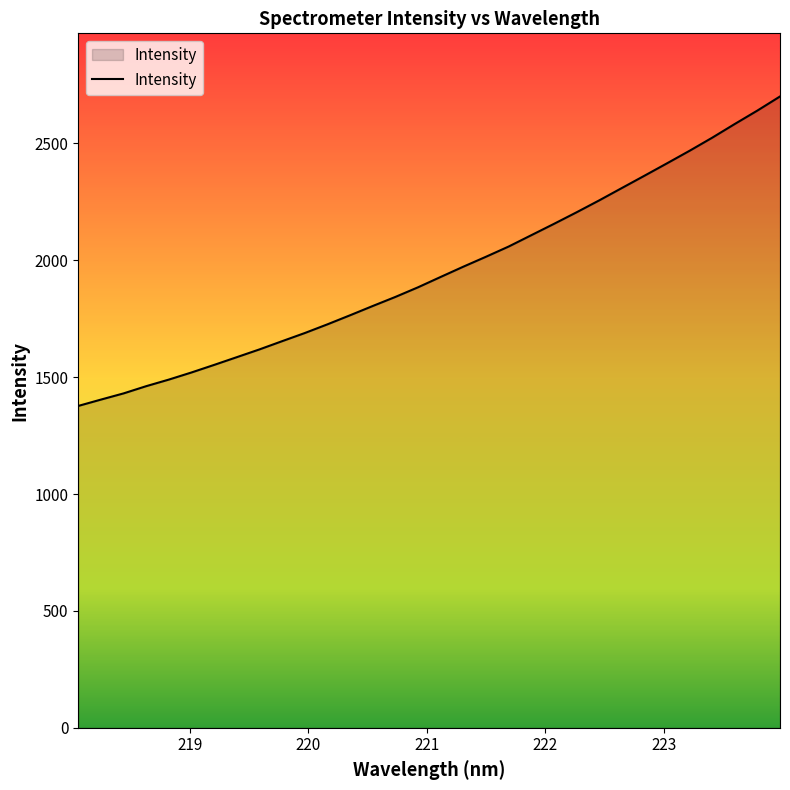

What is the minimum value shown in the chart?

1376.8